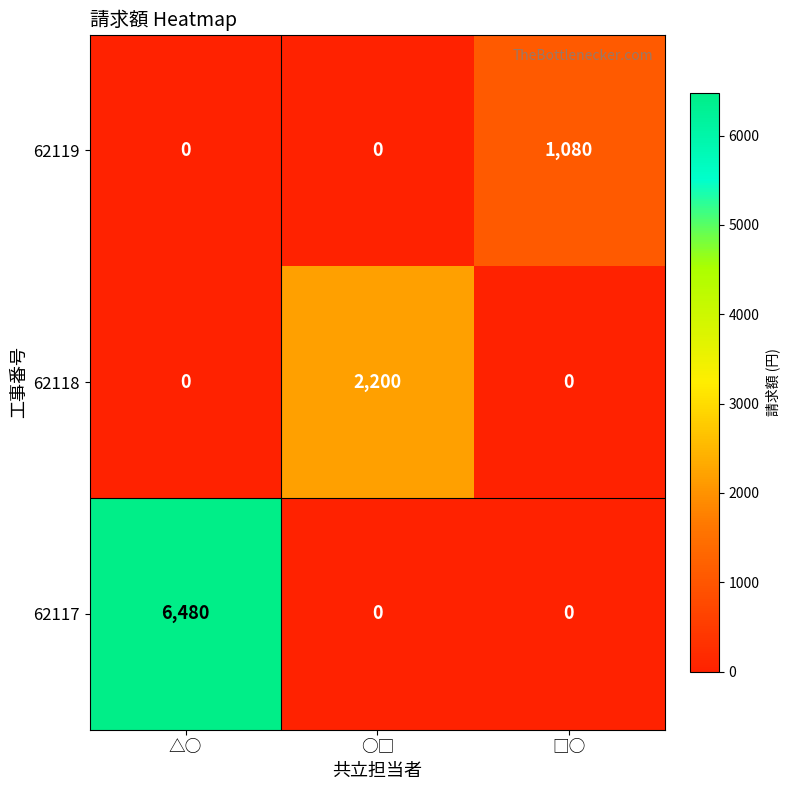

What is the difference between the maximum and minimum values in the 62117 series?

6480